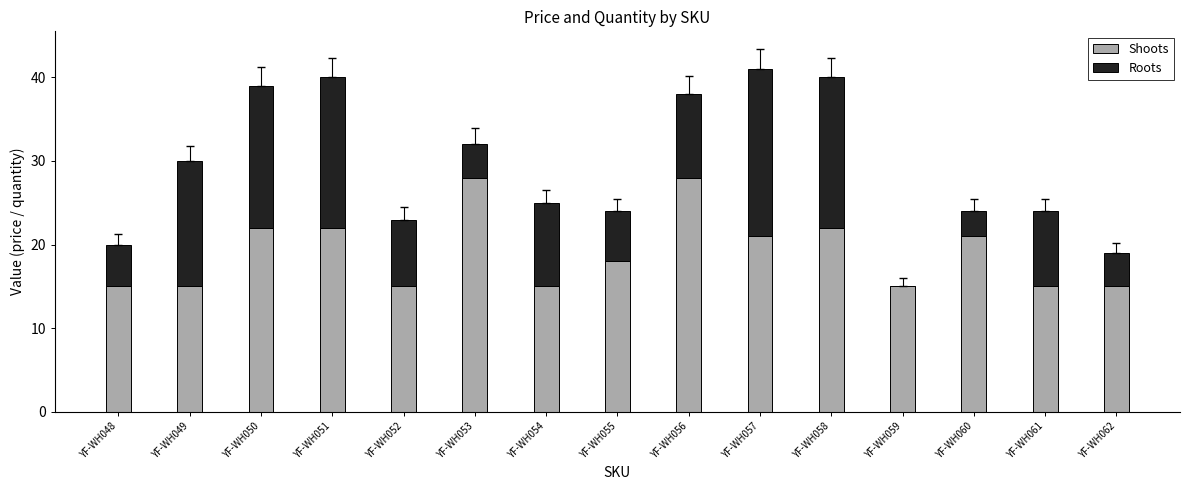

What is the total value across all series at YF-WH059?

15.0